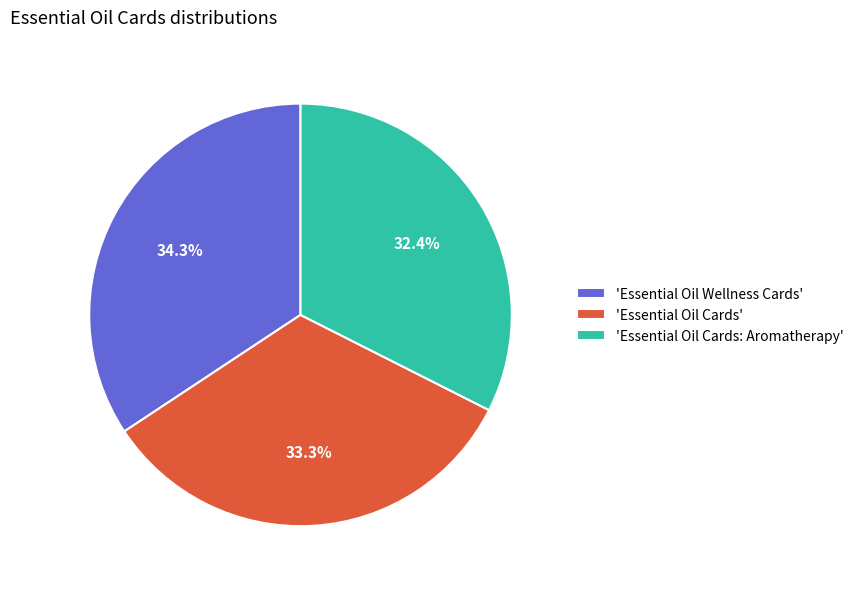

What is the ratio of the value at 'Essential Oil Cards' to the value at 'Essential Oil Wellness Cards'?

1.0